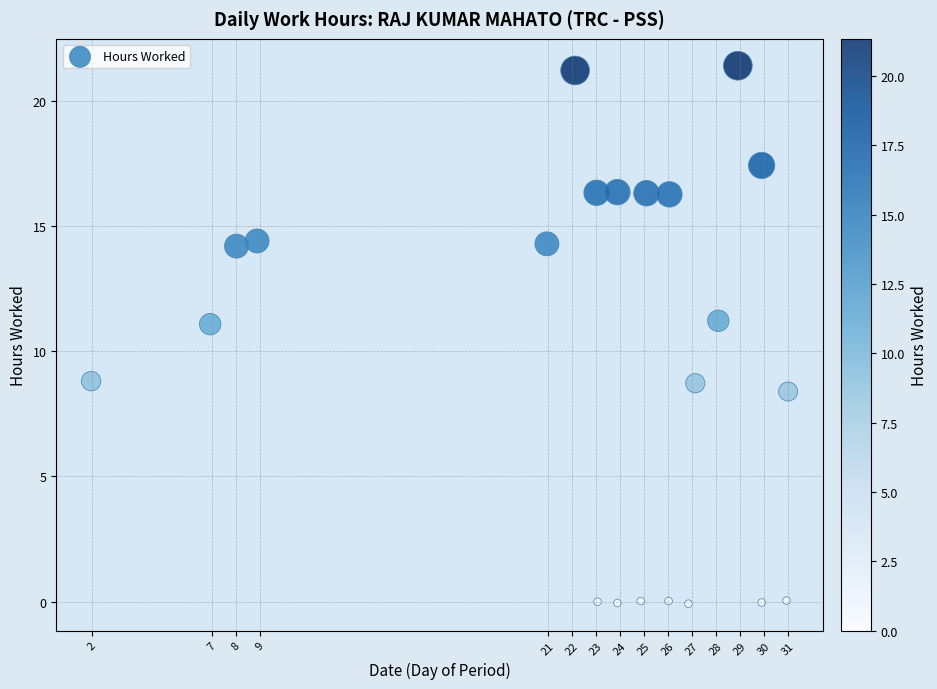

What is the range of Y values (max minus min)?

21.5